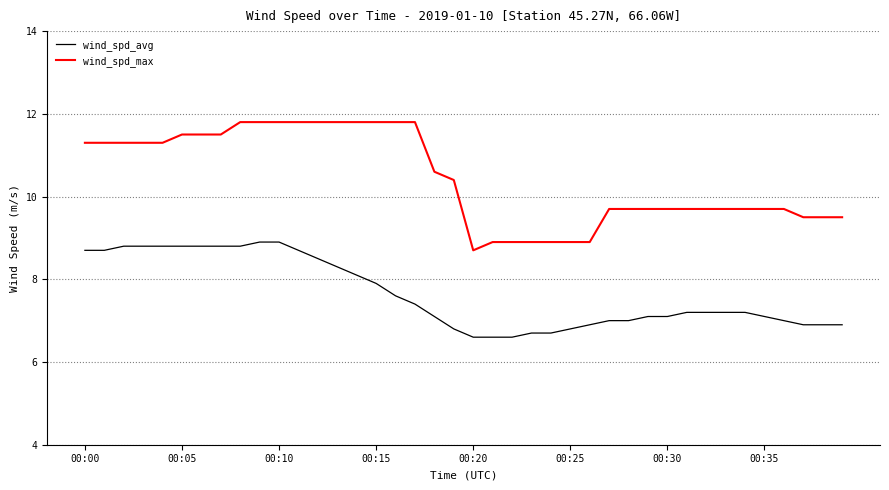

Which series has the largest range (max minus min)?

wind_spd_max